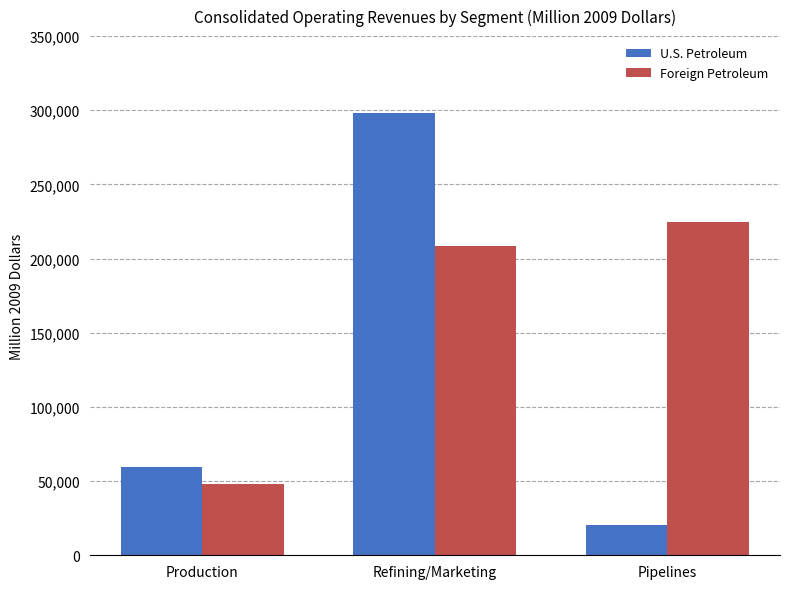

What position from the right is Production?

3